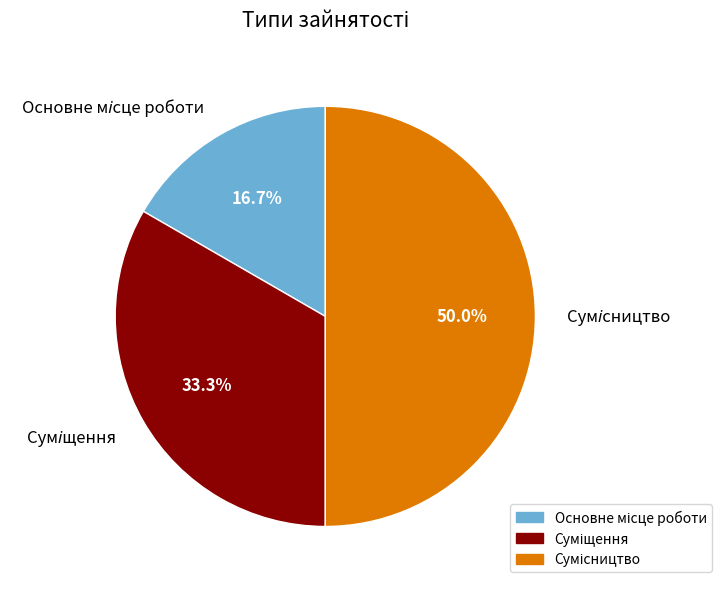

How many slices are in this pie chart?

3